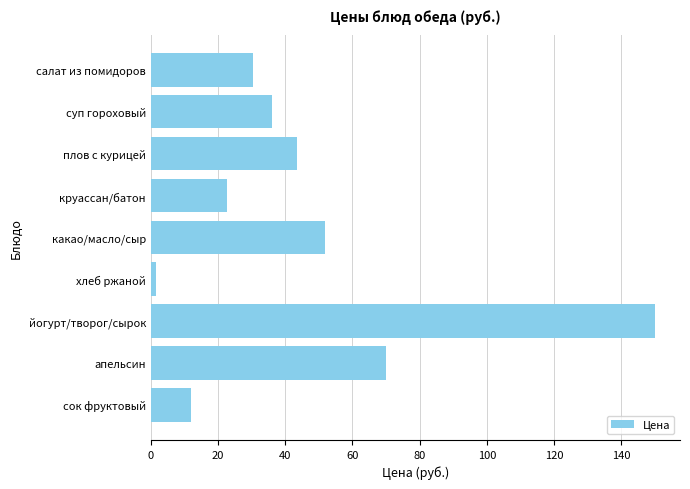

Count the number of data series in this chart.

1